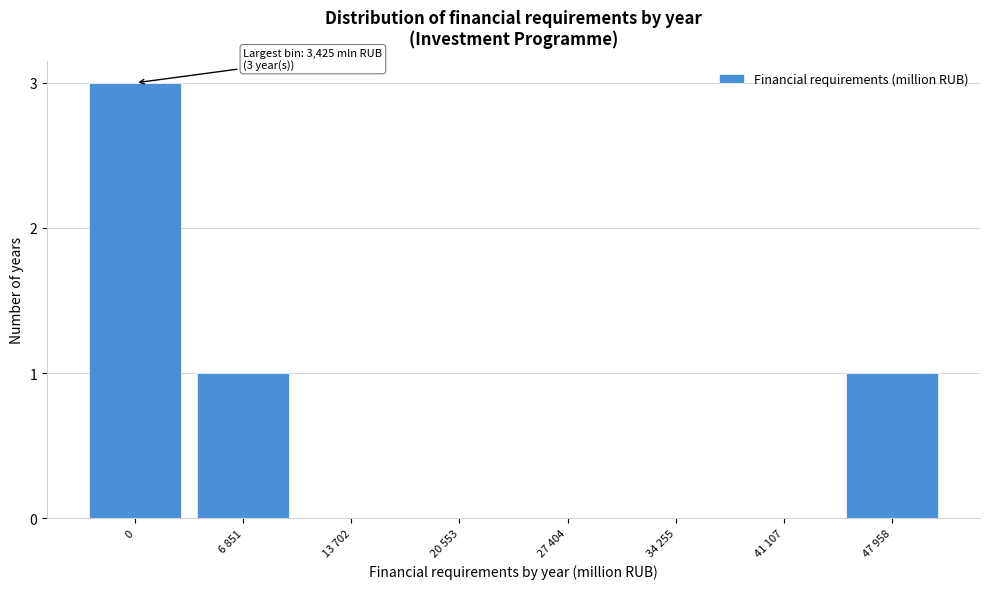

Reading left to right, list all the values displayed in this chart.

0=3	6 851=1	13 702=0	20 553=0	27 404=0	34 255=0	41 107=0	47 958=1